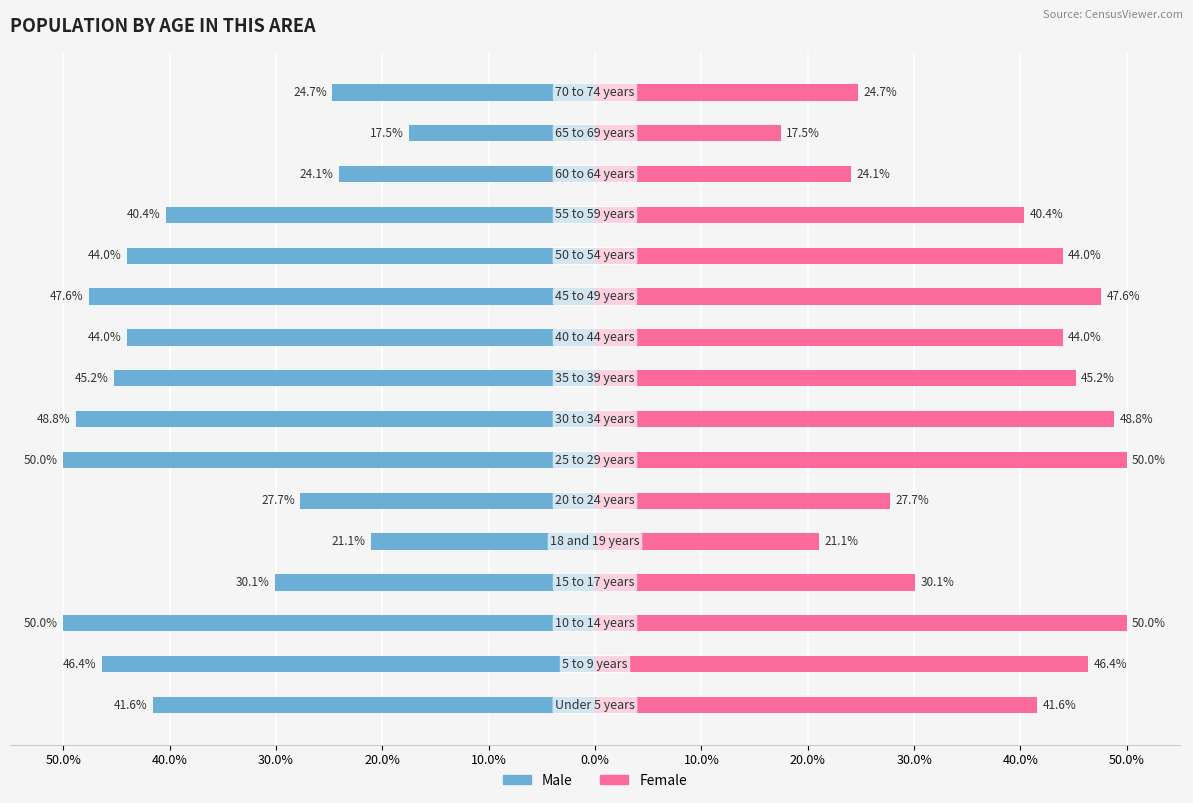

What is the greatest value displayed?

50.0